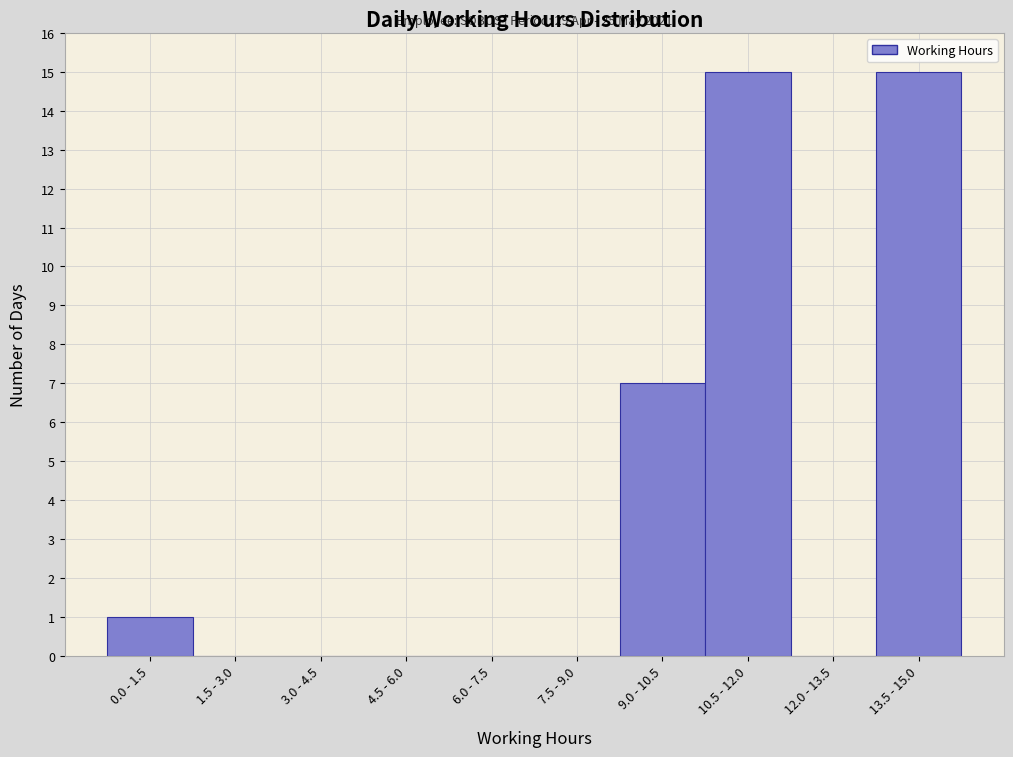

Reading left to right, what are all the values shown in this chart?

0.0 - 1.5=1	1.5 - 3.0=0	3.0 - 4.5=0	4.5 - 6.0=0	6.0 - 7.5=0	7.5 - 9.0=0	9.0 - 10.5=7	10.5 - 12.0=15	12.0 - 13.5=0	13.5 - 15.0=15